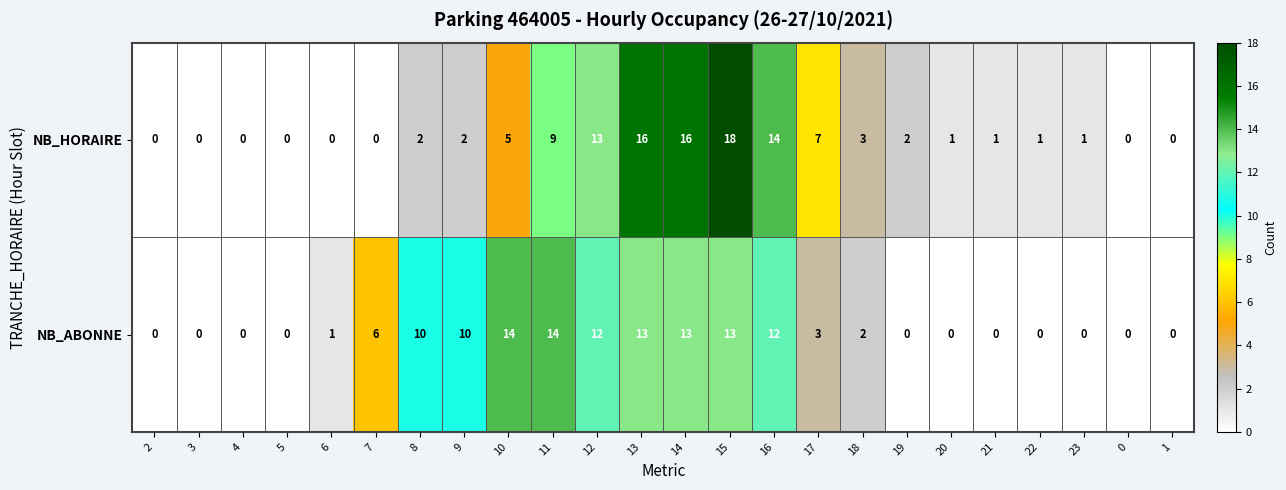

What value does the NB_HORAIRE series have at 11, to the nearest 10?

10